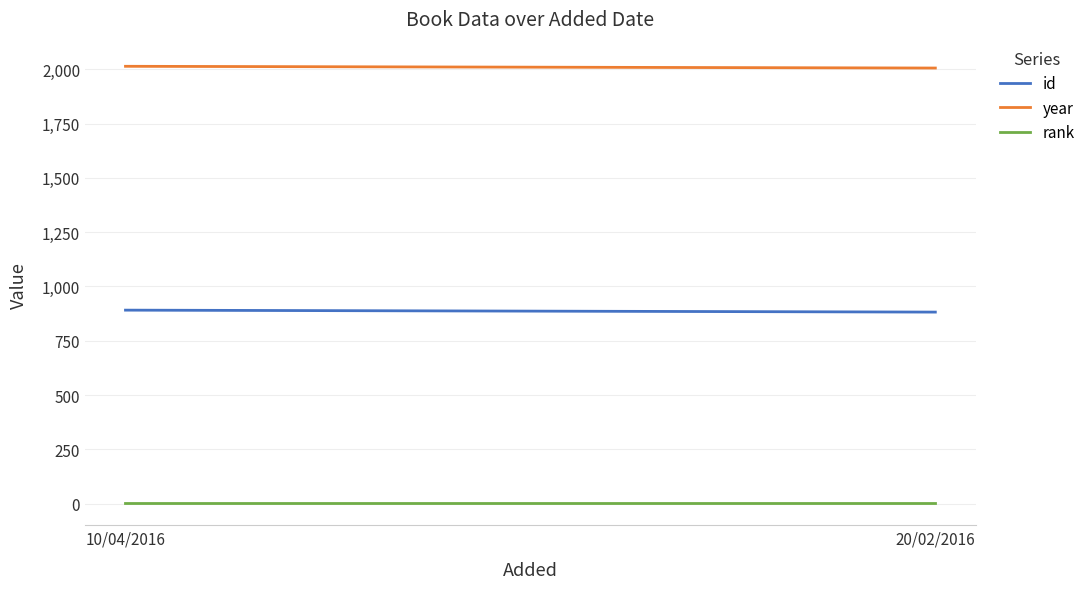

Is the value of id at 10/04/2016 greater than the value of rank at 10/04/2016?

Yes